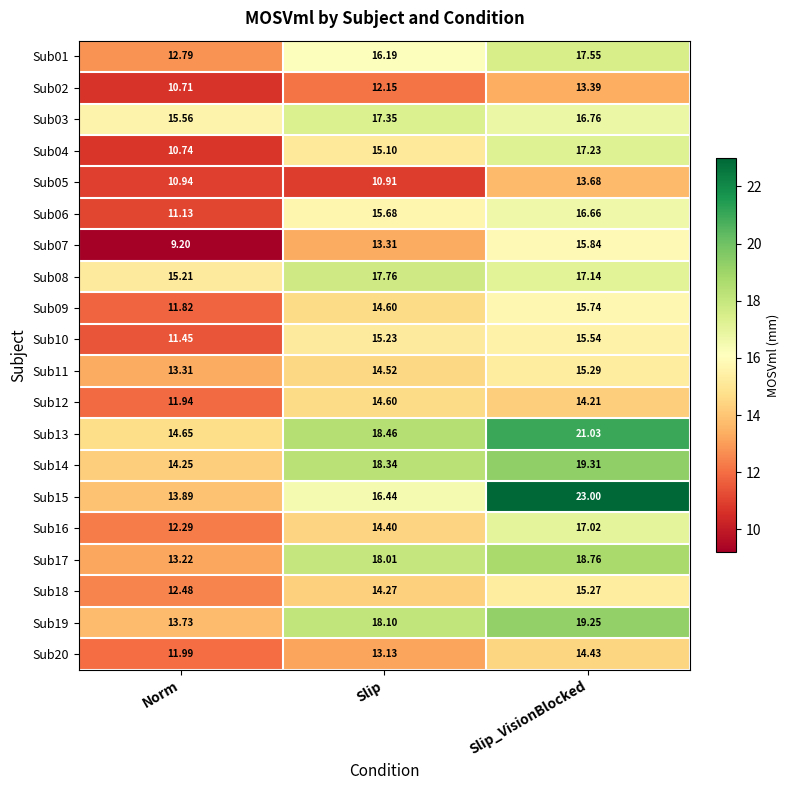

At which category does the chart reach its peak across all series?

Slip_VisionBlocked